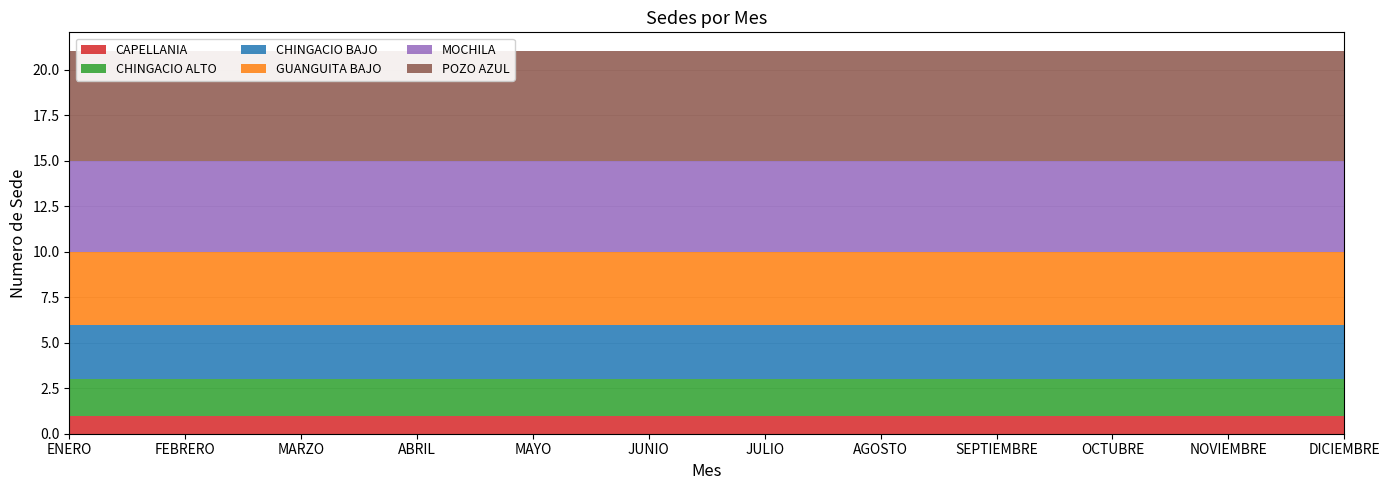

Reading right to left, transcribe all the data shown in this chart.

CAPELLANIA: 1	1	1	1	1	1	1	1	1	1	1	1
CHINGACIO ALTO: 2	2	2	2	2	2	2	2	2	2	2	2
CHINGACIO BAJO: 3	3	3	3	3	3	3	3	3	3	3	3
GUANGUITA BAJO: 4	4	4	4	4	4	4	4	4	4	4	4
MOCHILA: 5	5	5	5	5	5	5	5	5	5	5	5
POZO AZUL: 6	6	6	6	6	6	6	6	6	6	6	6